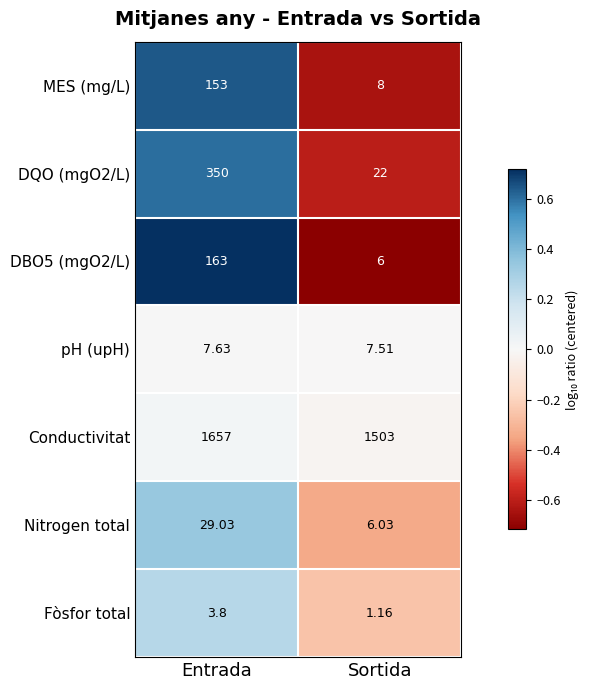

At which label is DBO5 (mgO2/L) closest to 84?

Sortida